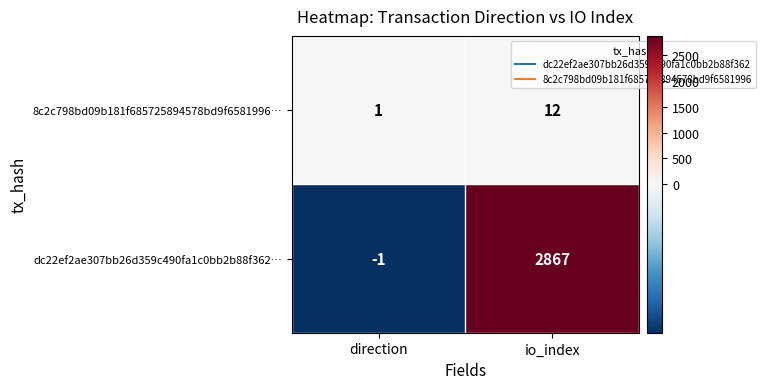

How many data points in 8c2c798bd09b181f685725894578bd9f6581996… are less than 12?

1